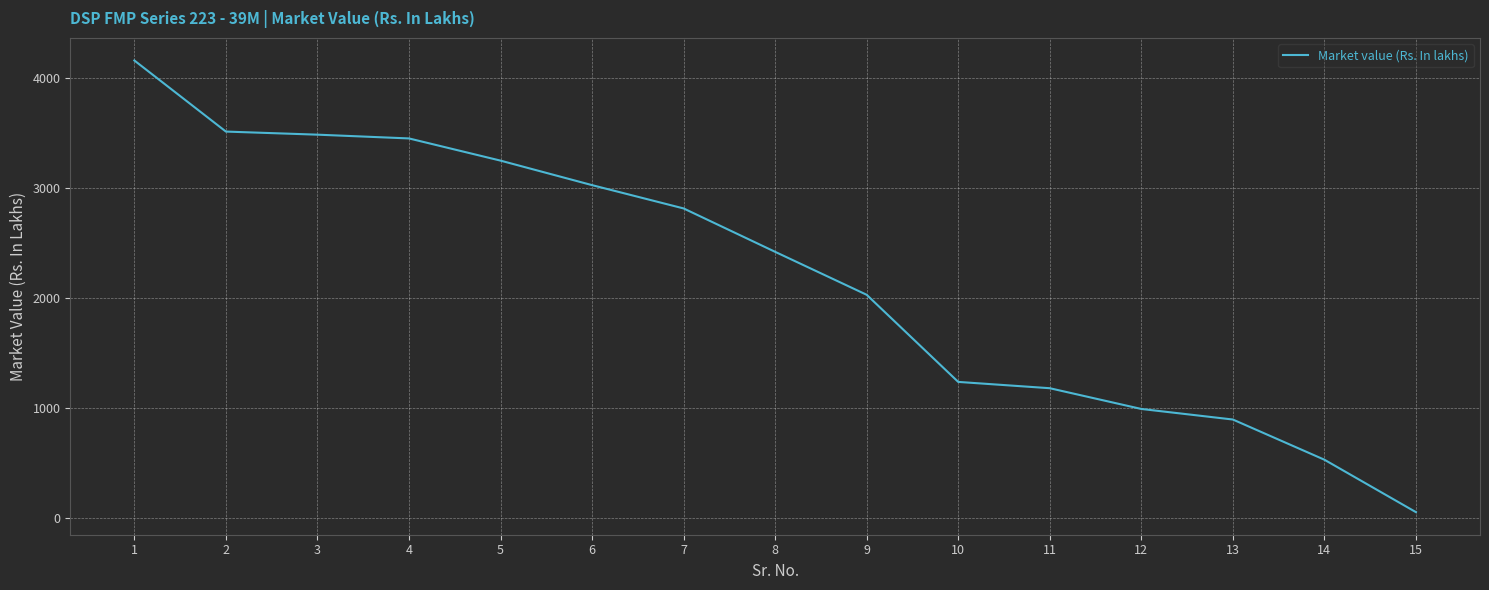

What is the difference between the maximum and minimum values?

4100.7